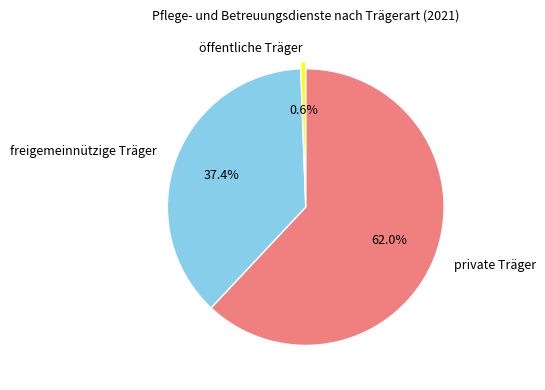

To the nearest percent, what is the combined percentage of öffentliche Träger and freigemeinnützige Träger?

38%